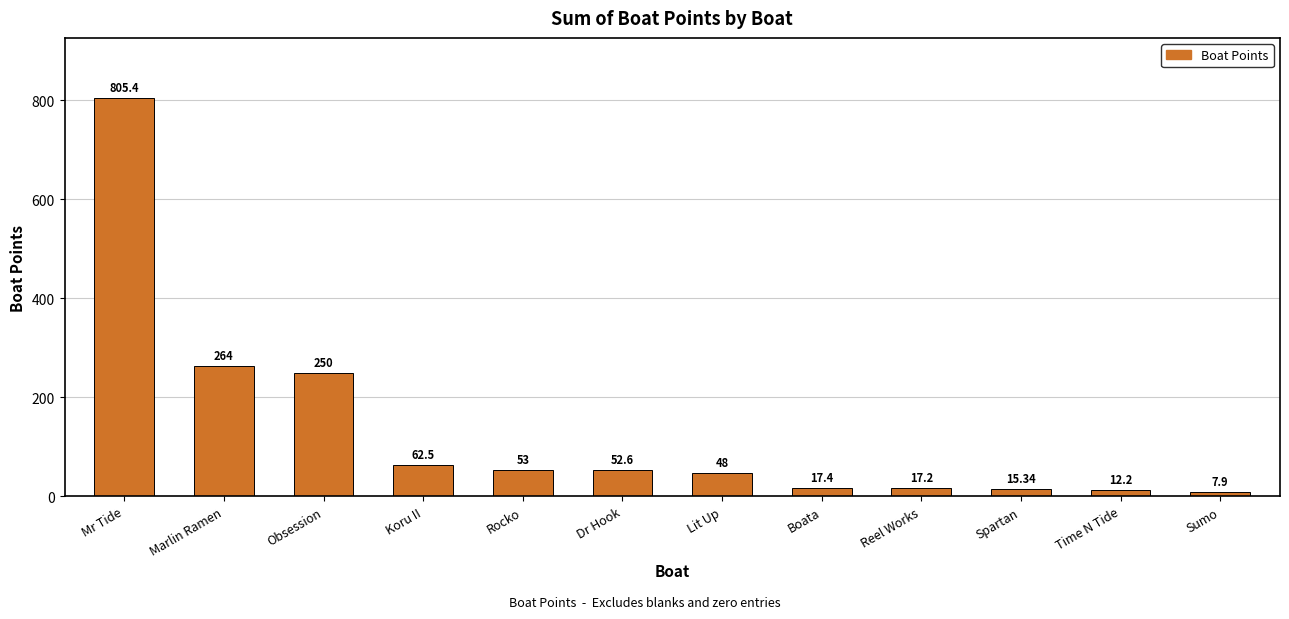

Which has a higher value, Mr Tide or Reel Works?

Mr Tide